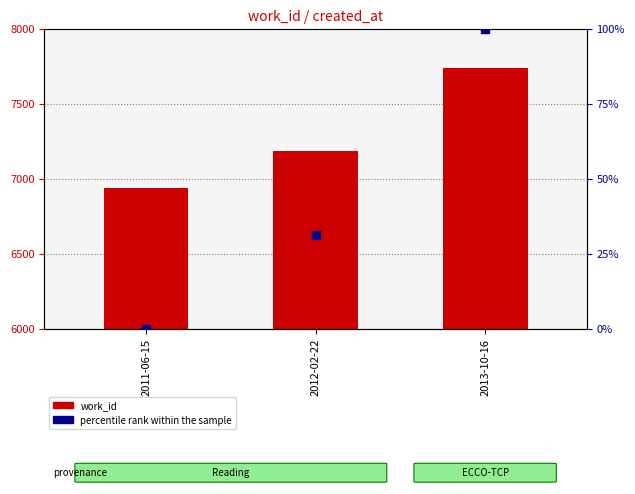

At which category is the sum across all series the highest?

2013-10-16